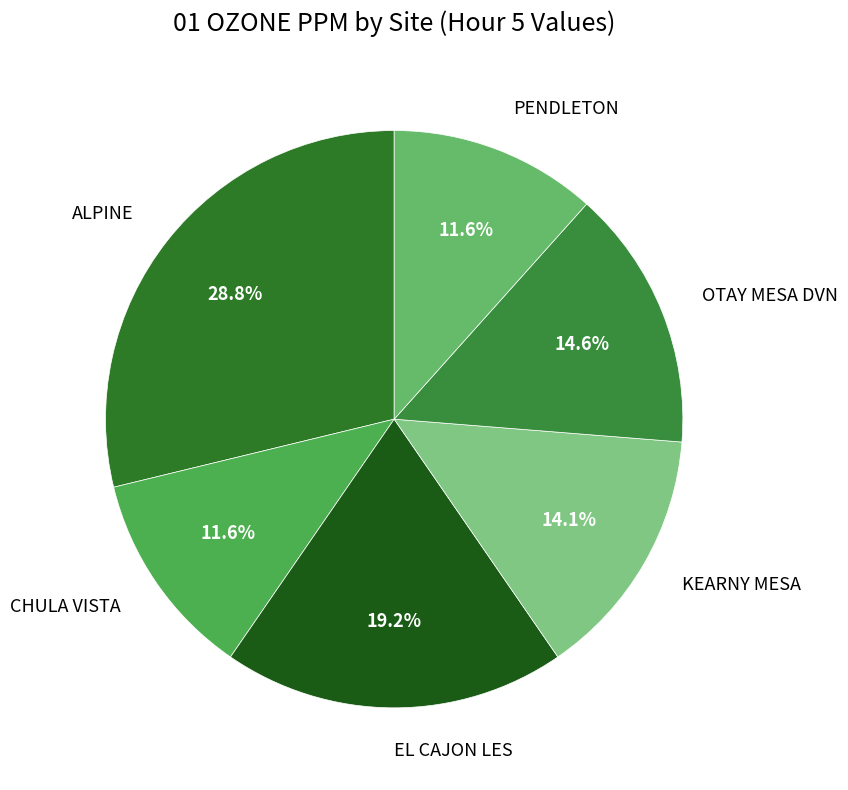

How many slices are in this pie chart?

6